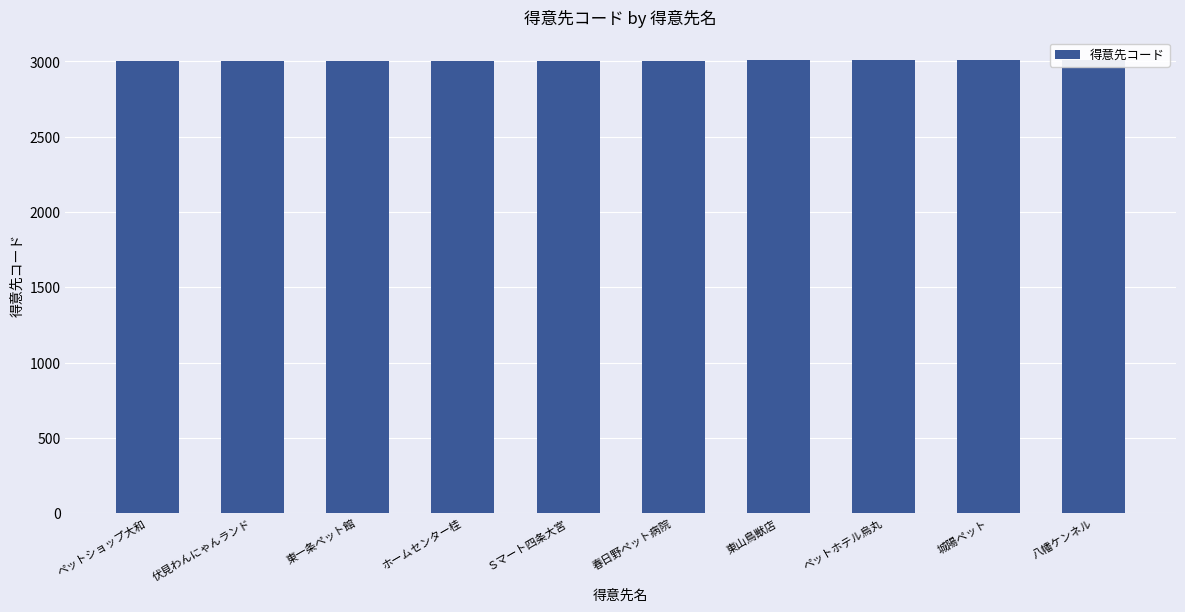

Rank the categories by value from highest to lowest.

八幡ケンネル, 城陽ペット, ペットホテル烏丸, 東山鳥獣店, 春日野ペット病院, Ｓマート四条大宮, ホームセンター桂, 東一条ペット館, 伏見わんにゃんランド, ペットショップ大和